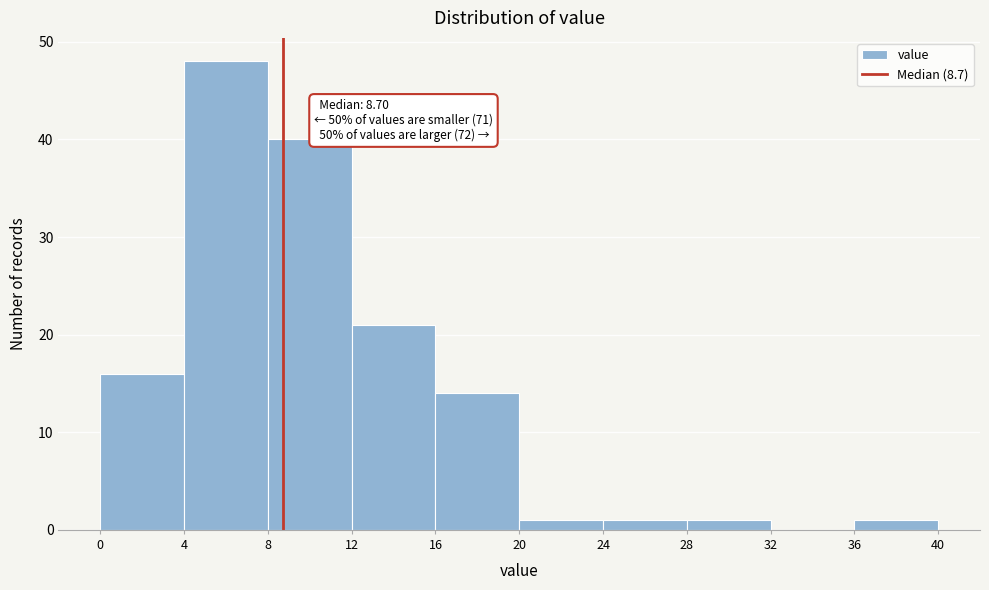

Which range on the x-axis has the tallest bar?

4 to 8